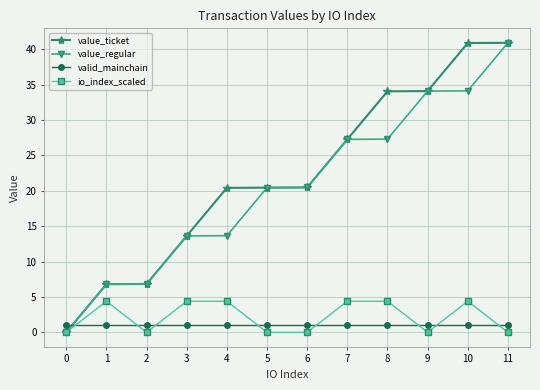

What is the sum of the value_regular values at 7 and 11?

68.2